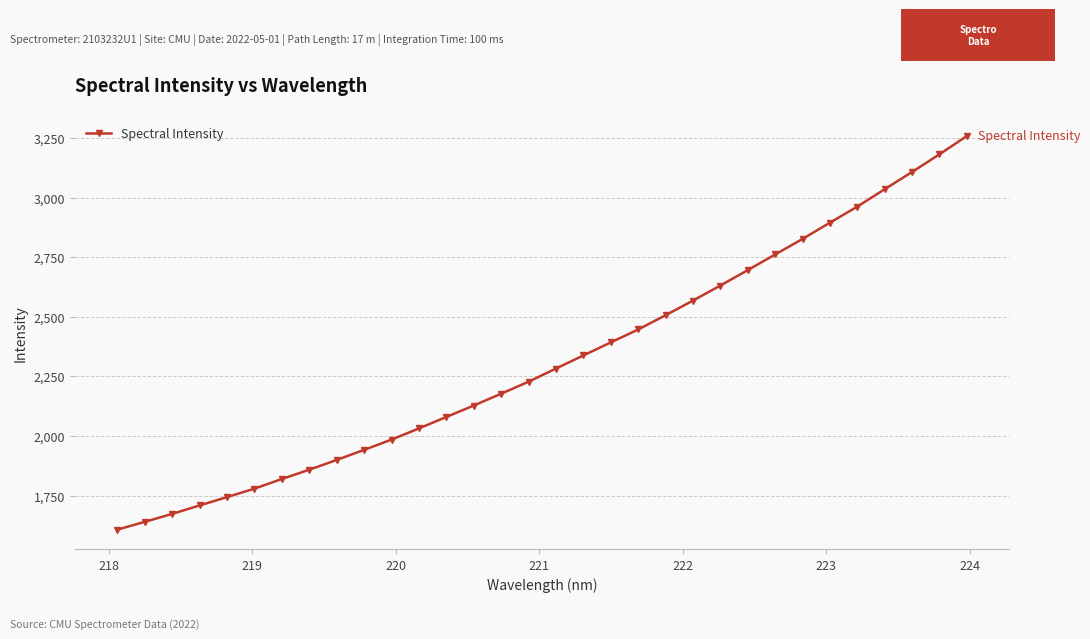

What is the value of the 29th point from the left?

3035.1